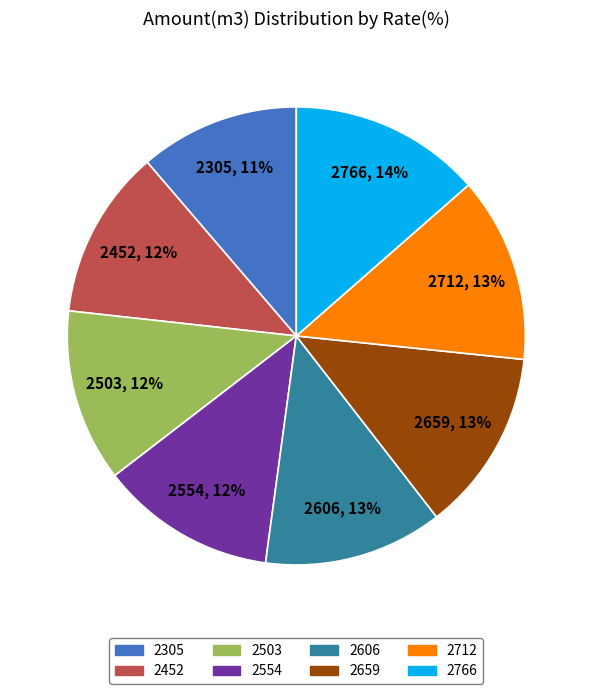

Does 2452 account for over 50% of the chart?

No